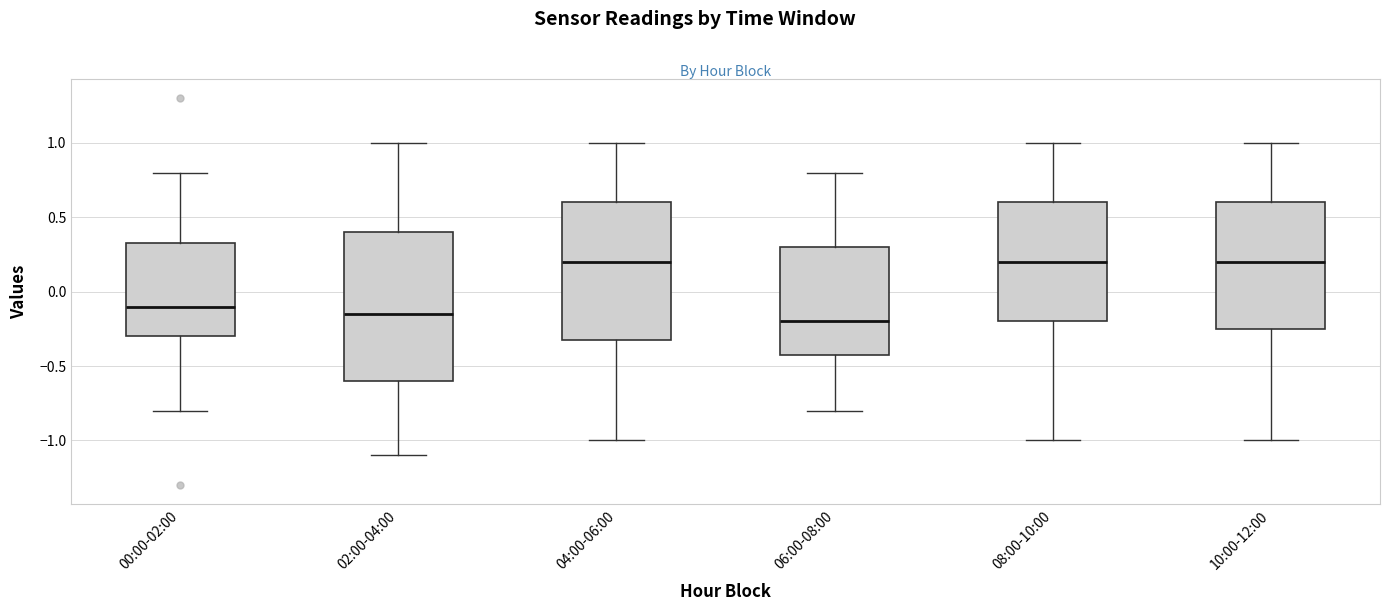

Comparing the boxes themselves (not the whiskers), which one is the tallest?

02:00-04:00